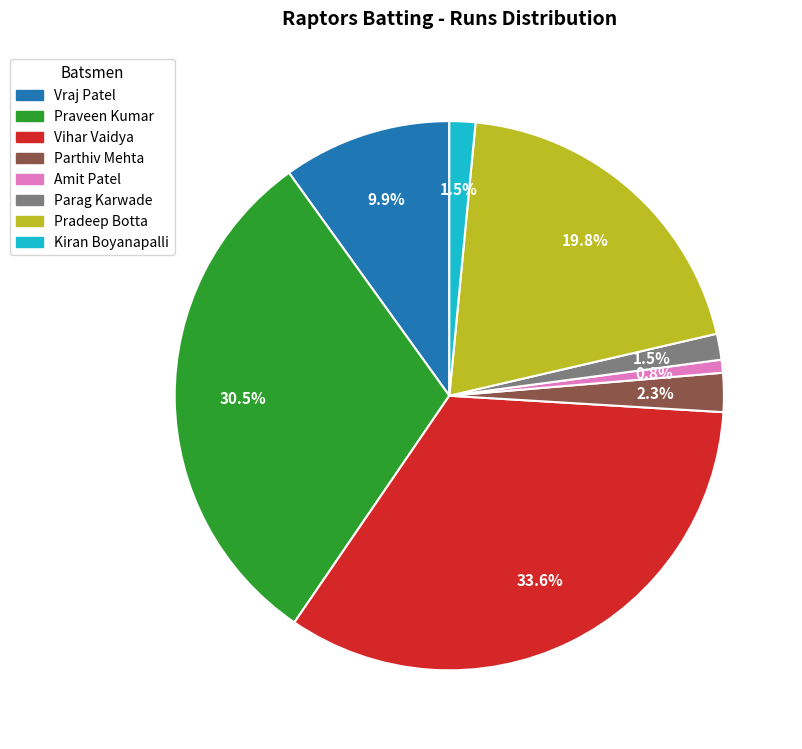

Does any single category account for the majority?

No